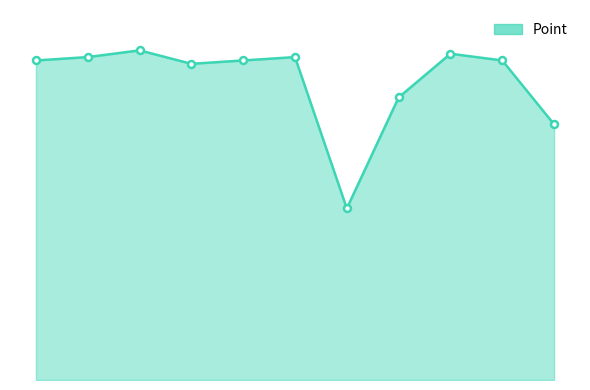

What is the difference between the second highest and second lowest values?

21